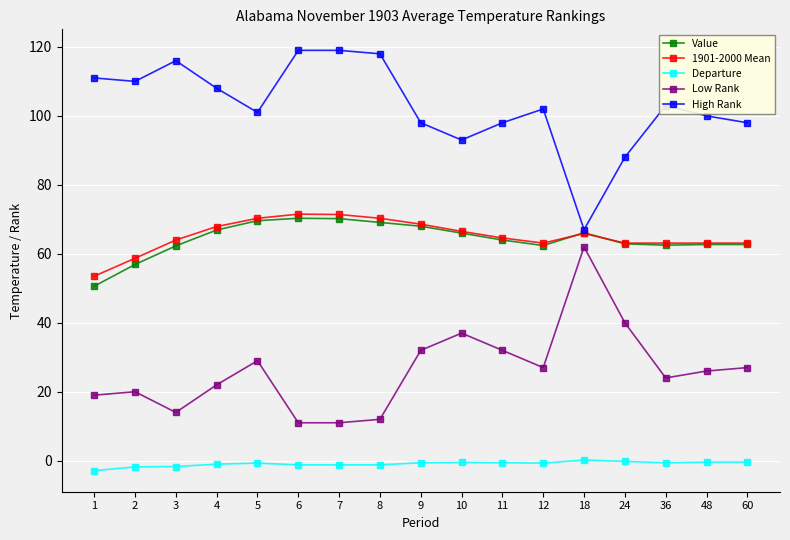

True or false: High Rank and Departure intersect in this chart.

False